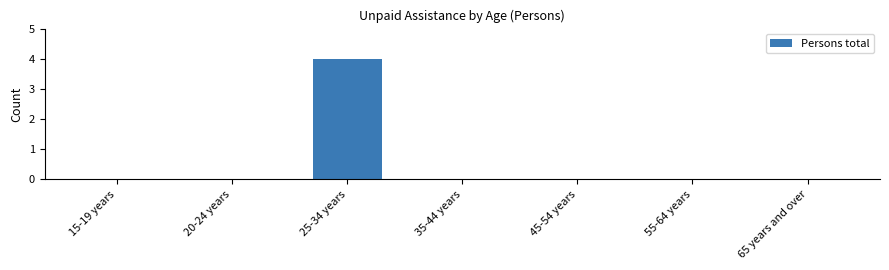

Reading left to right, what are all the values shown in this chart?

15-19 years=0	20-24 years=0	25-34 years=4	35-44 years=0	45-54 years=0	55-64 years=0	65 years and over=0